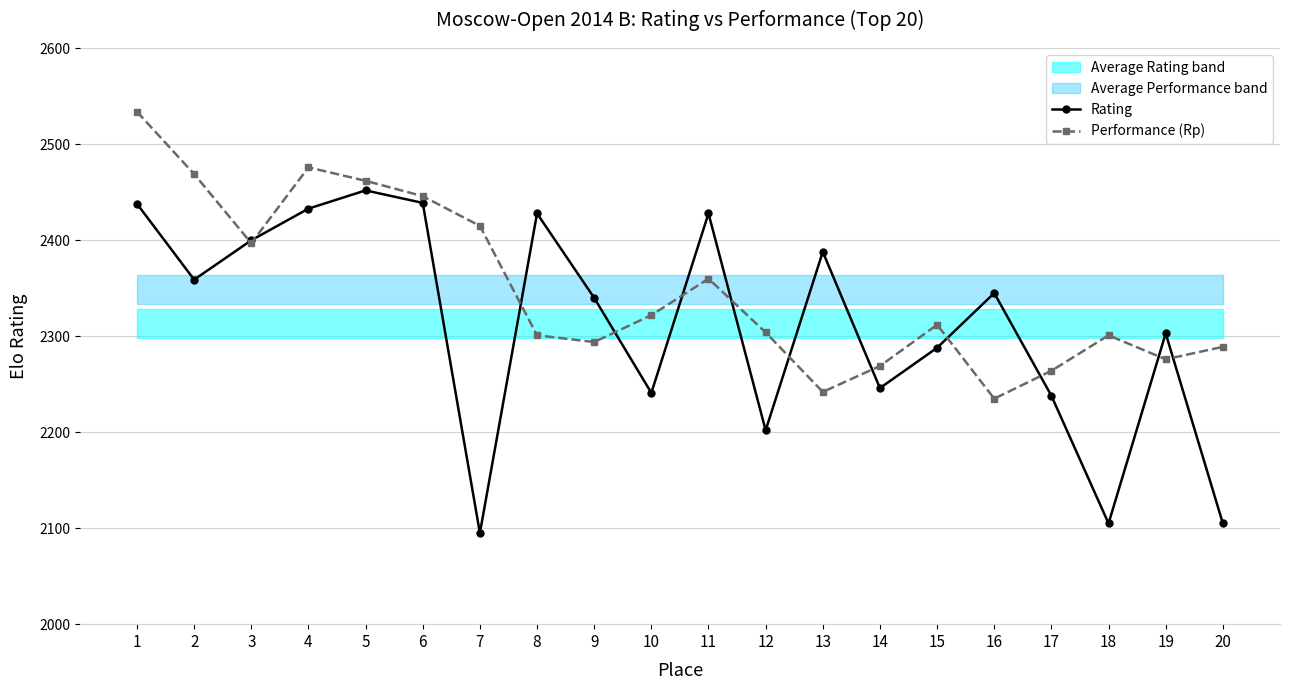

What is the difference between the Rating values at 9 and 6?

99